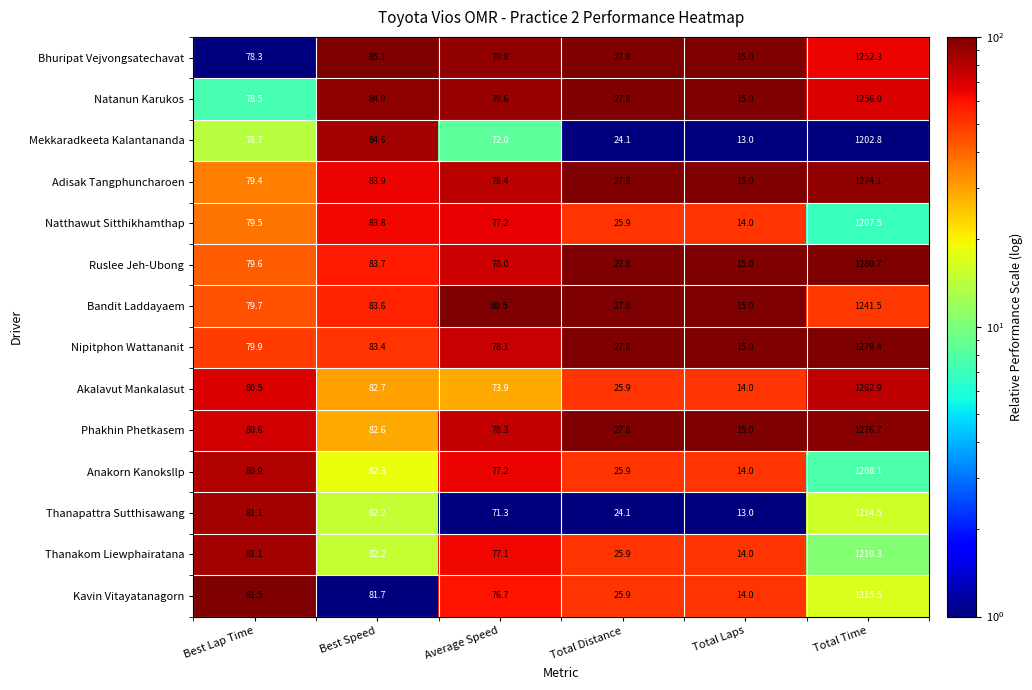

At how many categories does at least one series exceed 62?

4